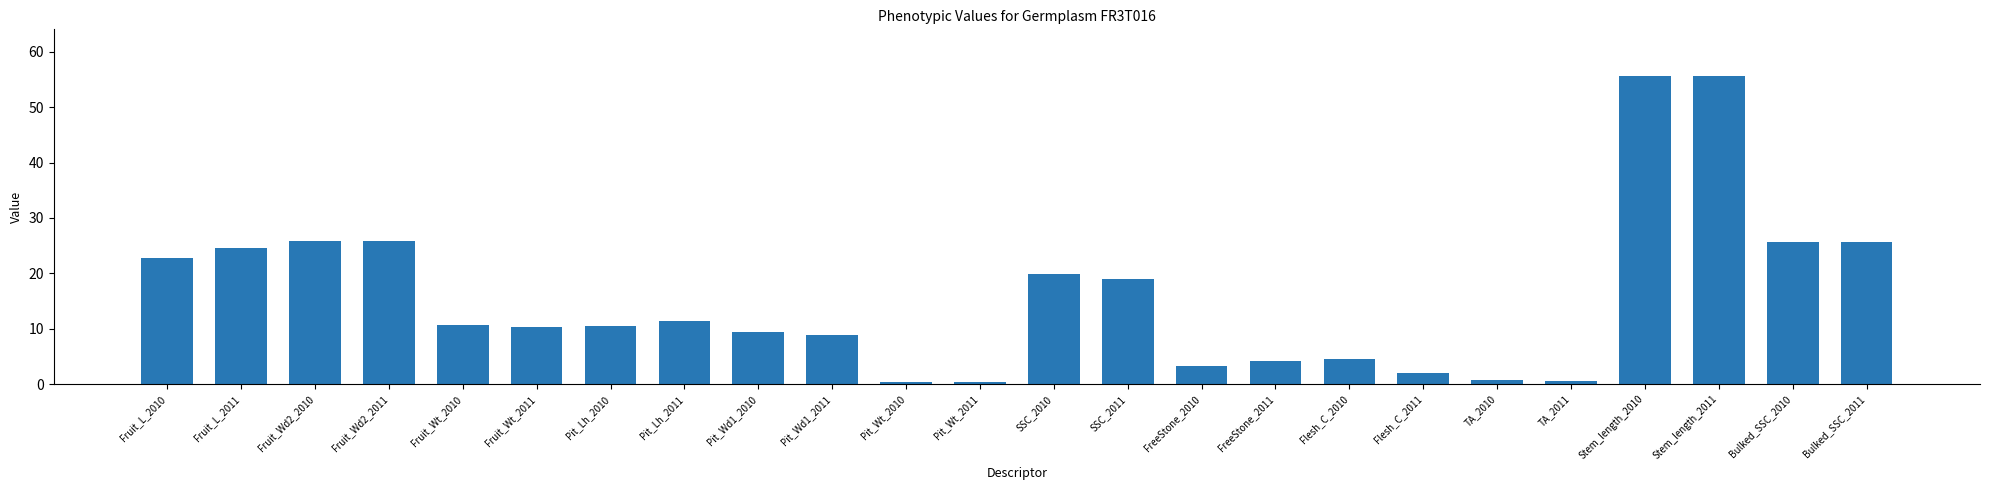

What is the maximum value shown in the chart?

55.7